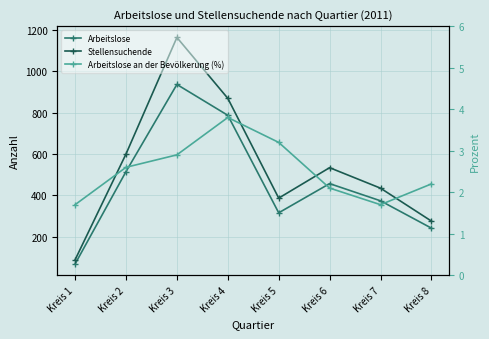

Rank the series by their average value, from lowest to highest.

Arbeitslose an der Bevölkerung (%), Arbeitslose, Stellensuchende